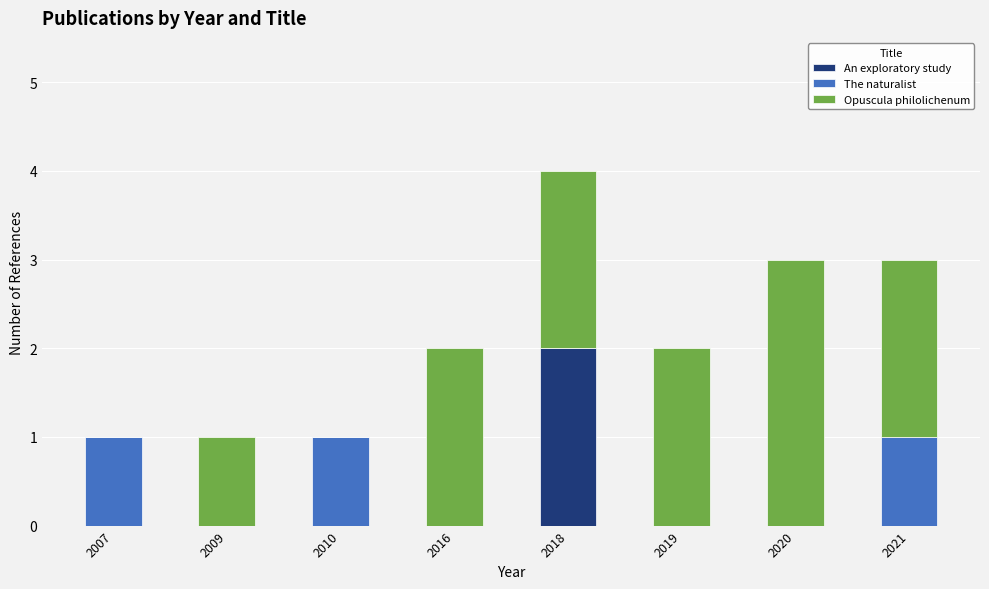

What are all the series names shown in the legend?

An exploratory study, The naturalist, Opuscula philolichenum